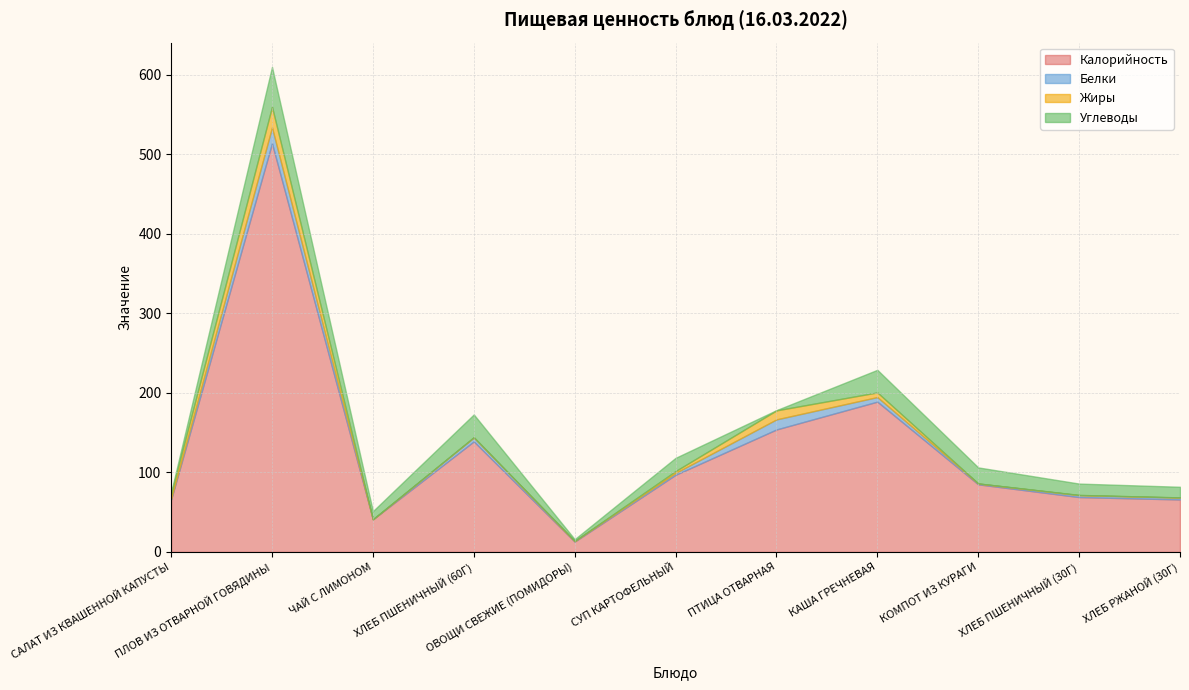

True or false: Калорийность and Жиры cross at least once.

False